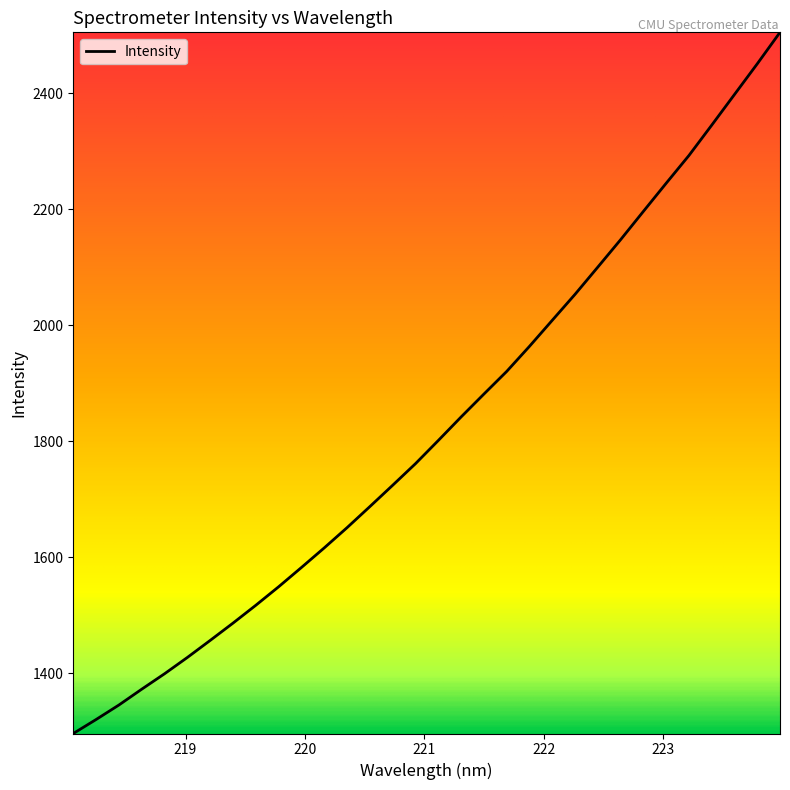

True or false: the data has more than 2 interior local peaks.

False